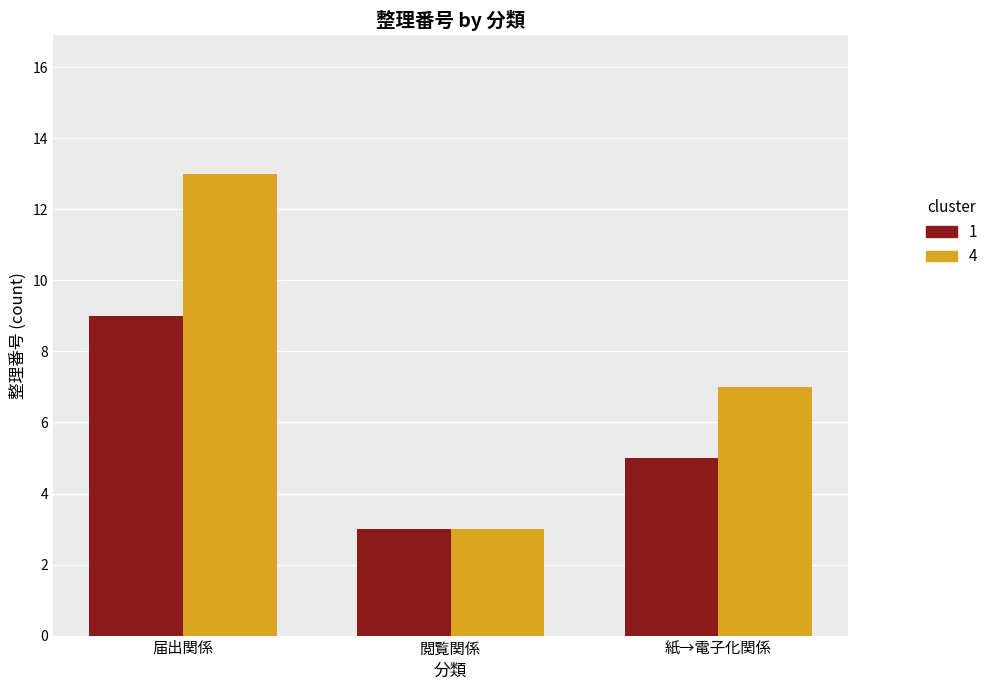

Does the chart contain any negative values?

No